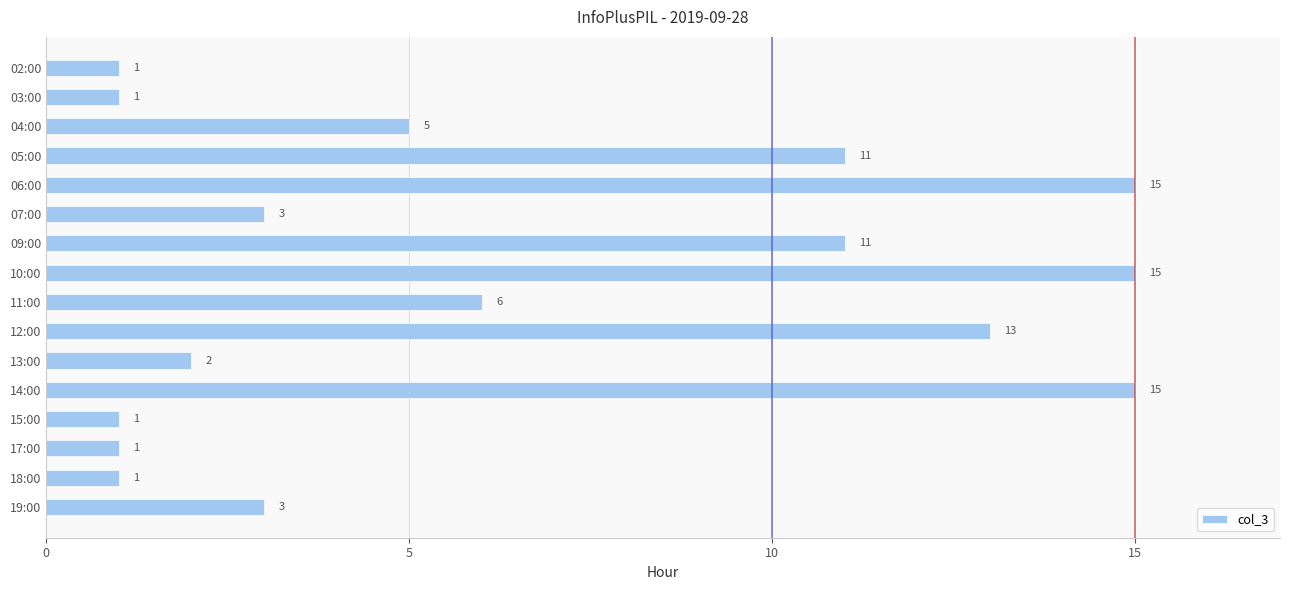

The value at 06:00 is 15. True or false?

True